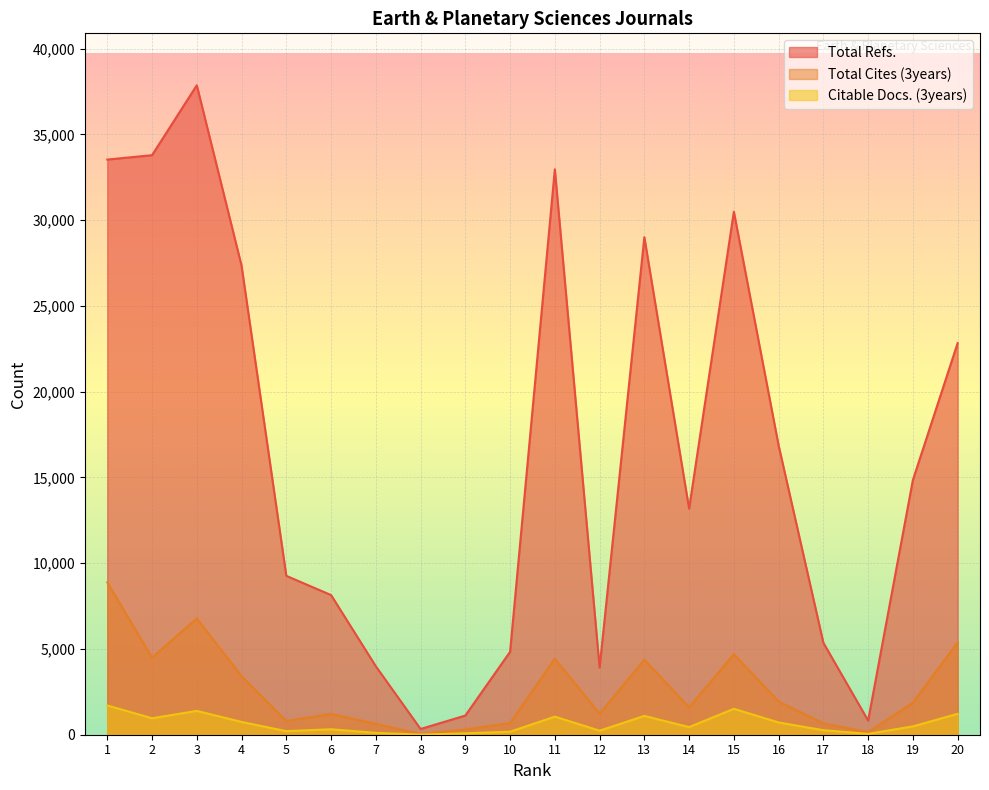

What is the total value across all series at 20?

29439